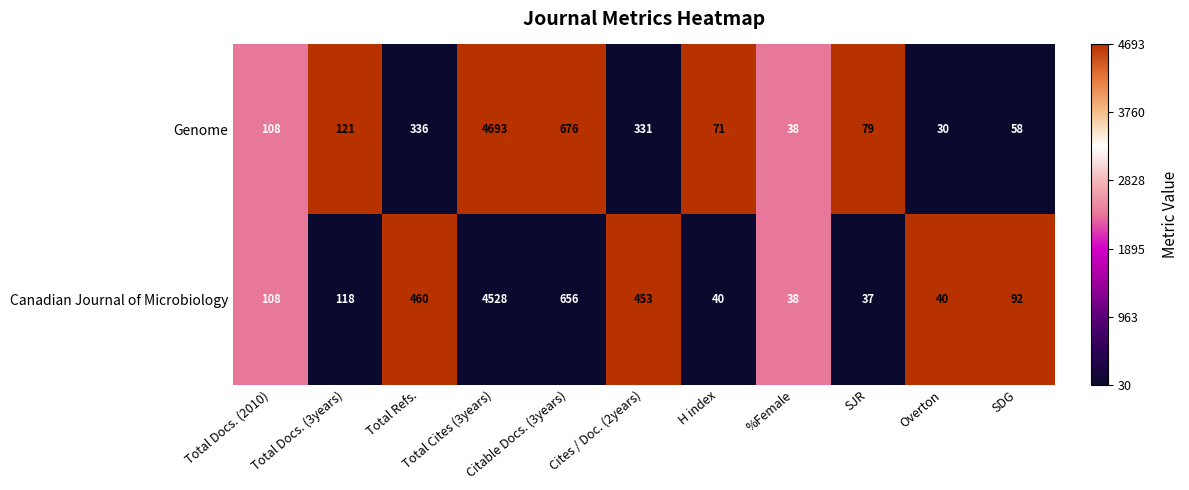

What is the greatest value displayed?

4693